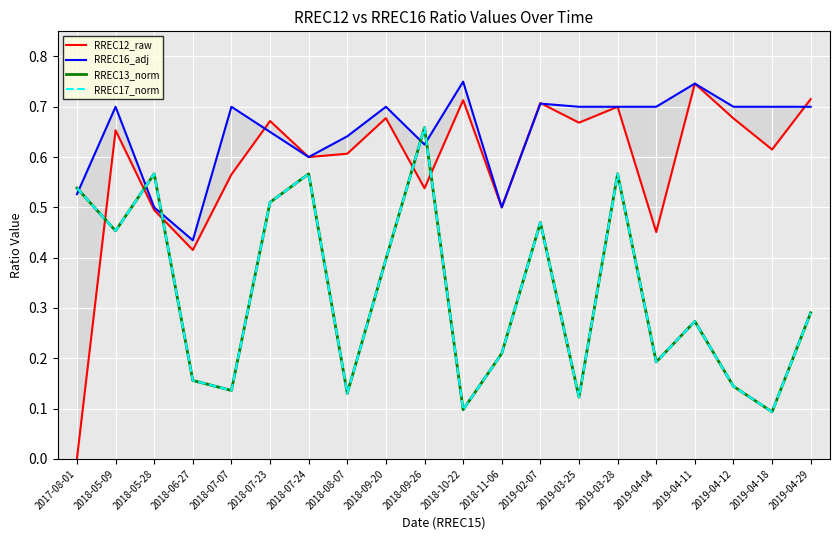

Which series has the largest total across all categories?

RREC16_adj